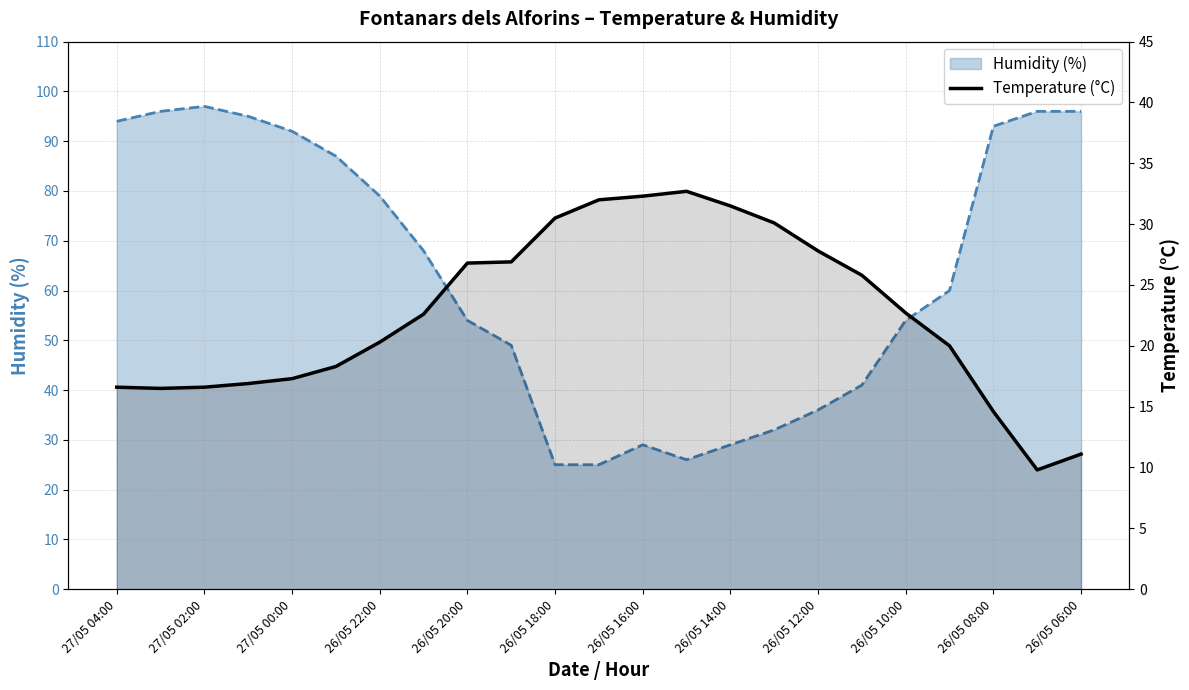

What is the minimum value shown in the chart?

9.8